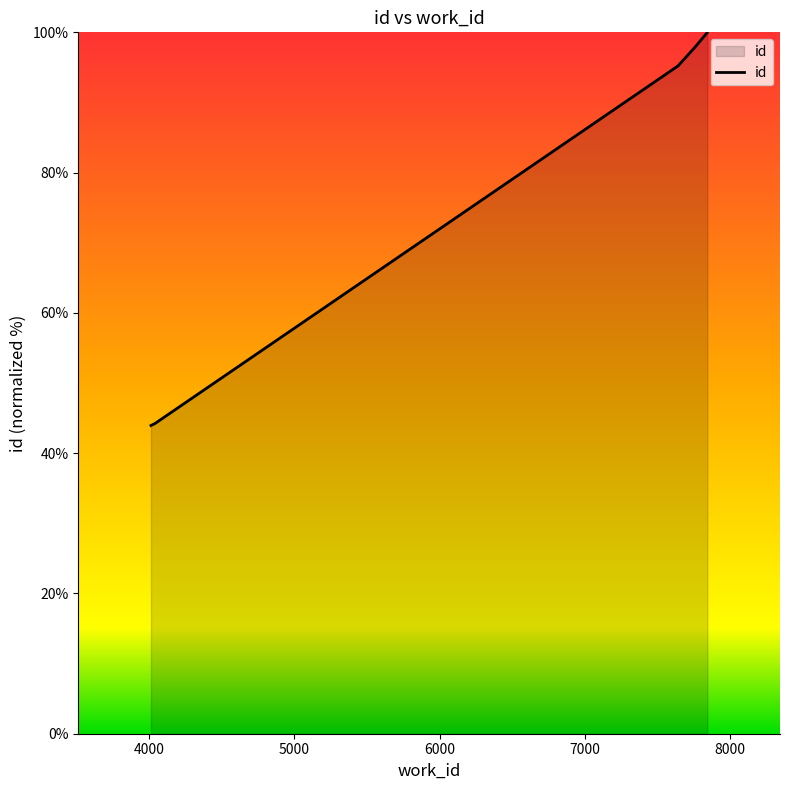

Read the value at 7758.

97.9